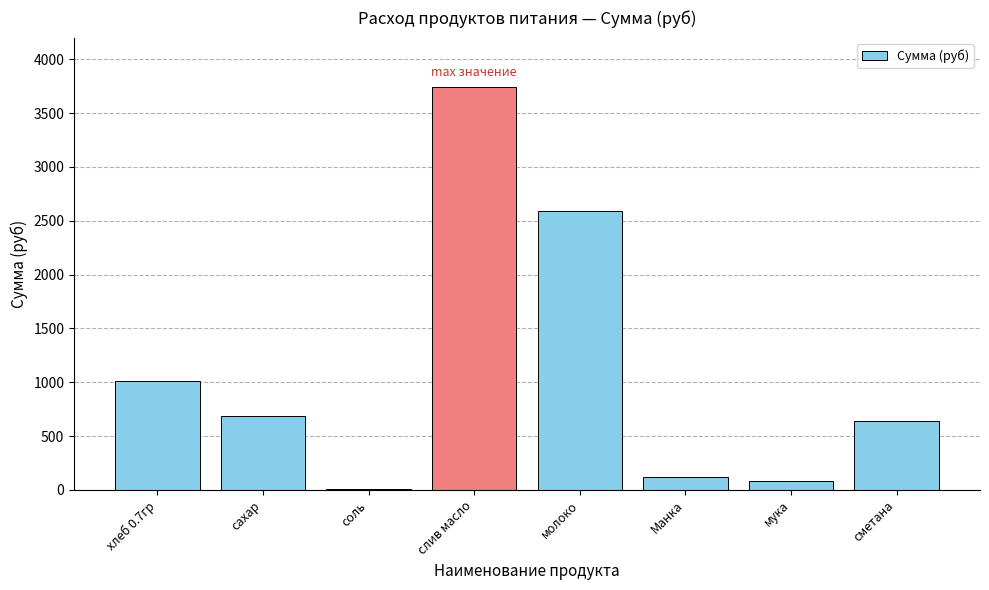

What is the sum of the values at Манка and молоко?

2710.4